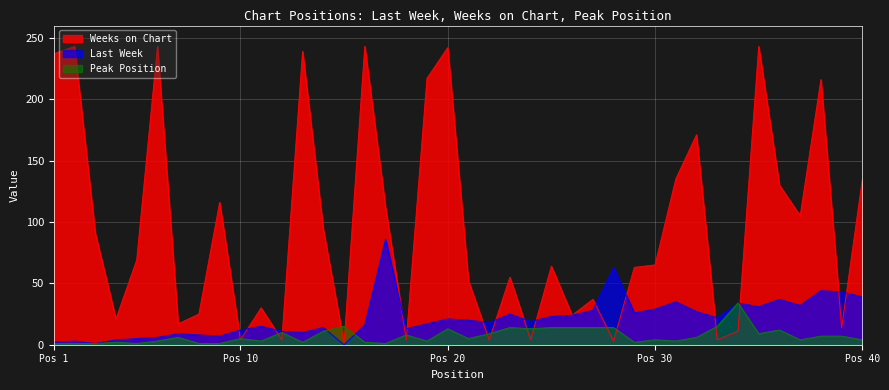

What is the difference between the maximum and second lowest values in the Peak Position series?

33